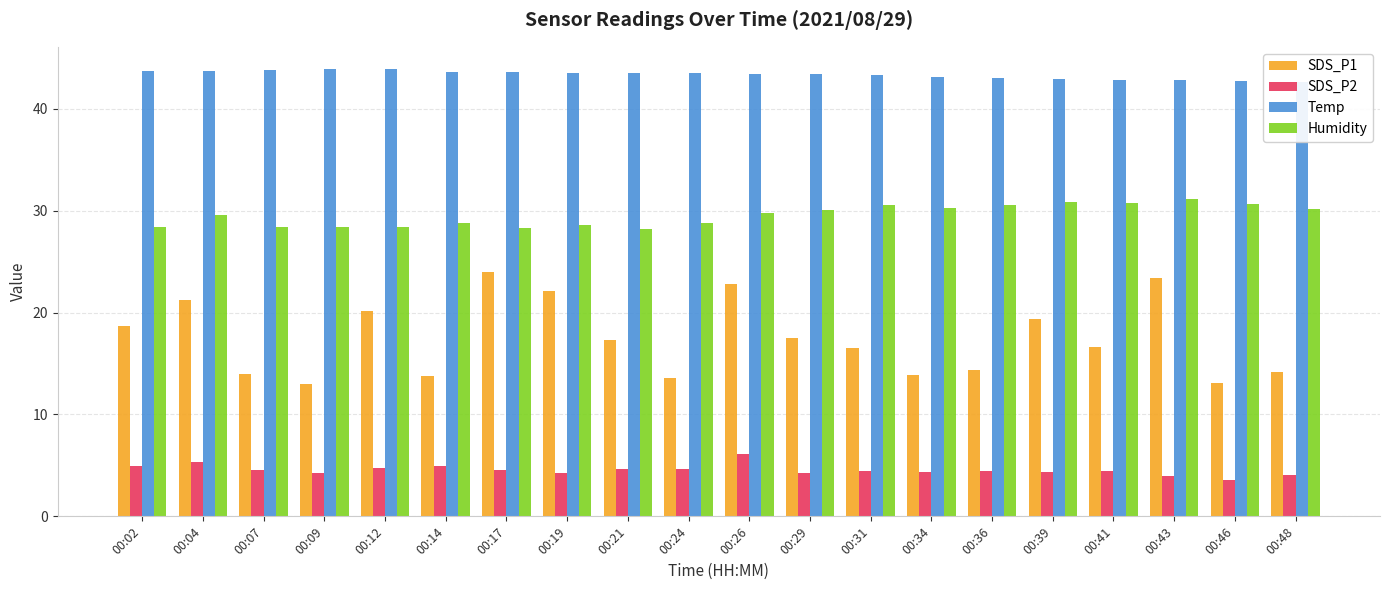

Rank the series by their average value, from lowest to highest.

SDS_P2, SDS_P1, Humidity, Temp